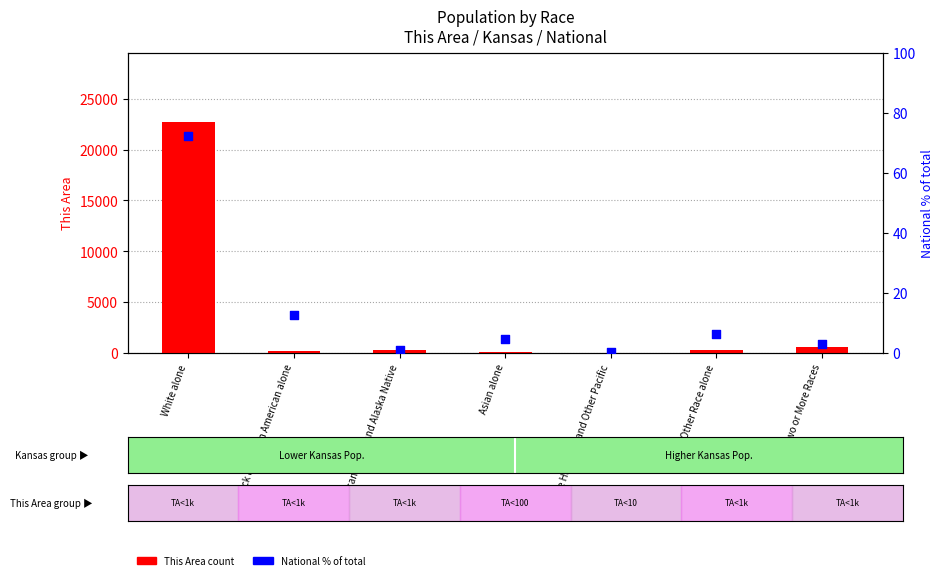

At how many categories does at least one series exceed 21356?

1